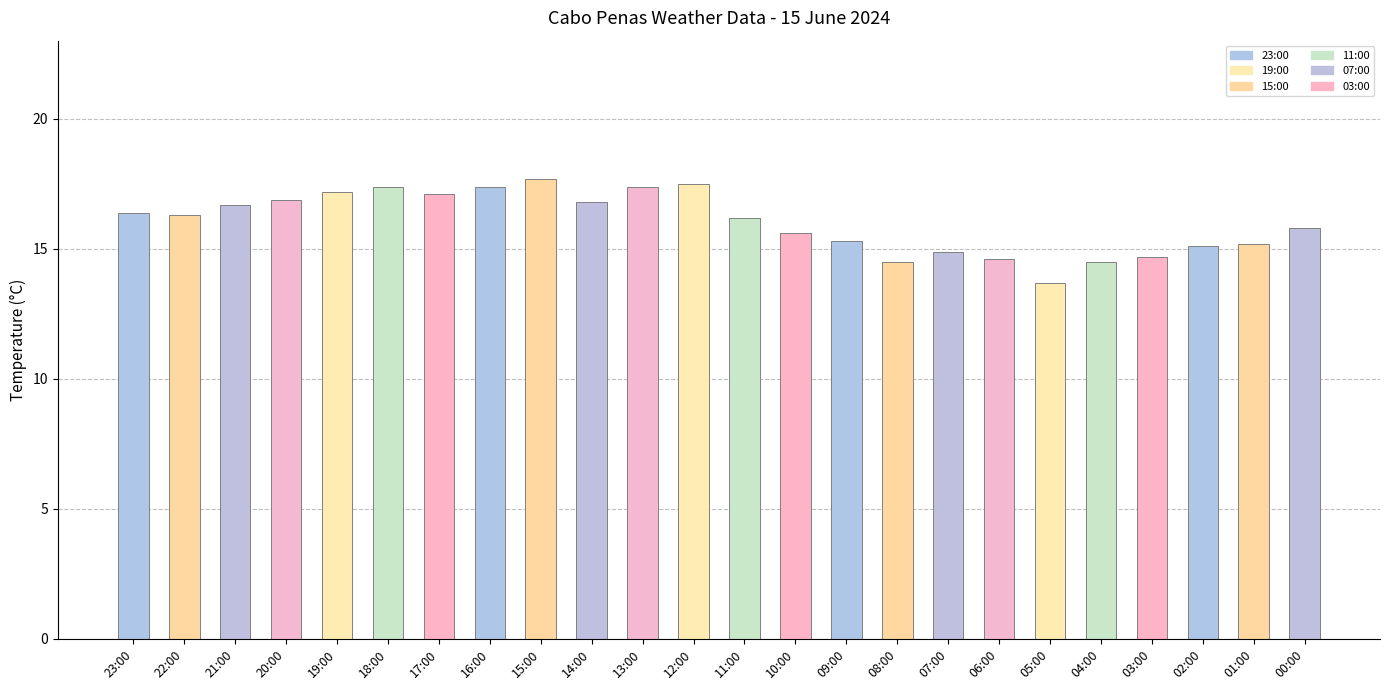

The value at 15:00 is 5.3. True or false?

False